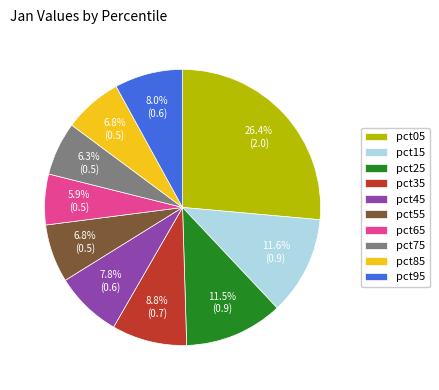

What is the largest slice in the pie chart?

pct05